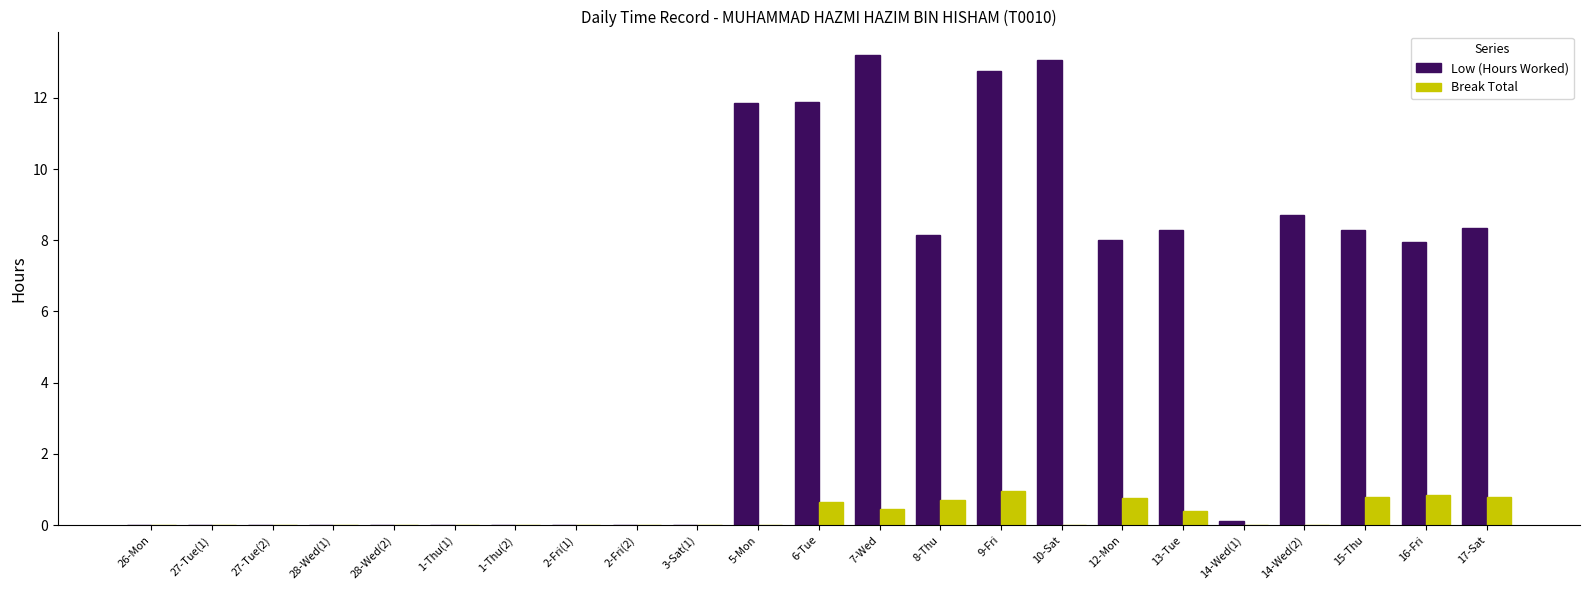

How many series are shown in this chart?

2